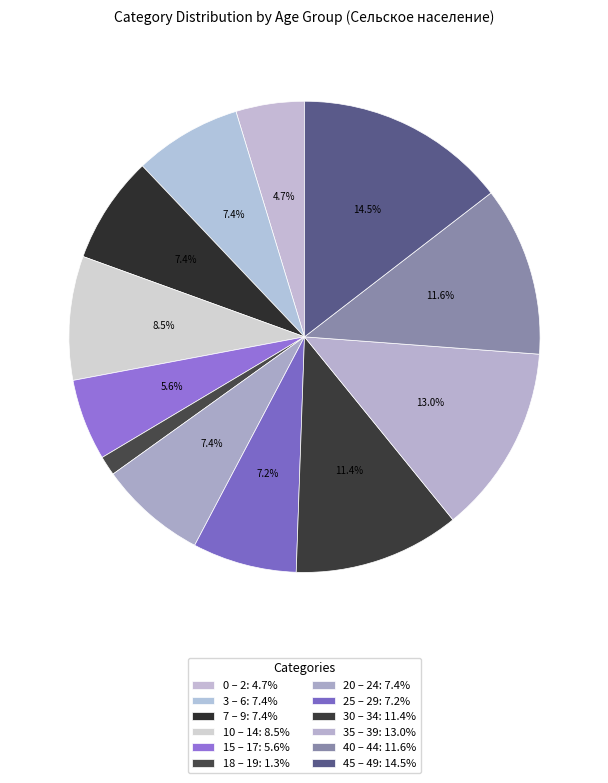

To the nearest percent, what portion does 25 – 29 represent?

7%